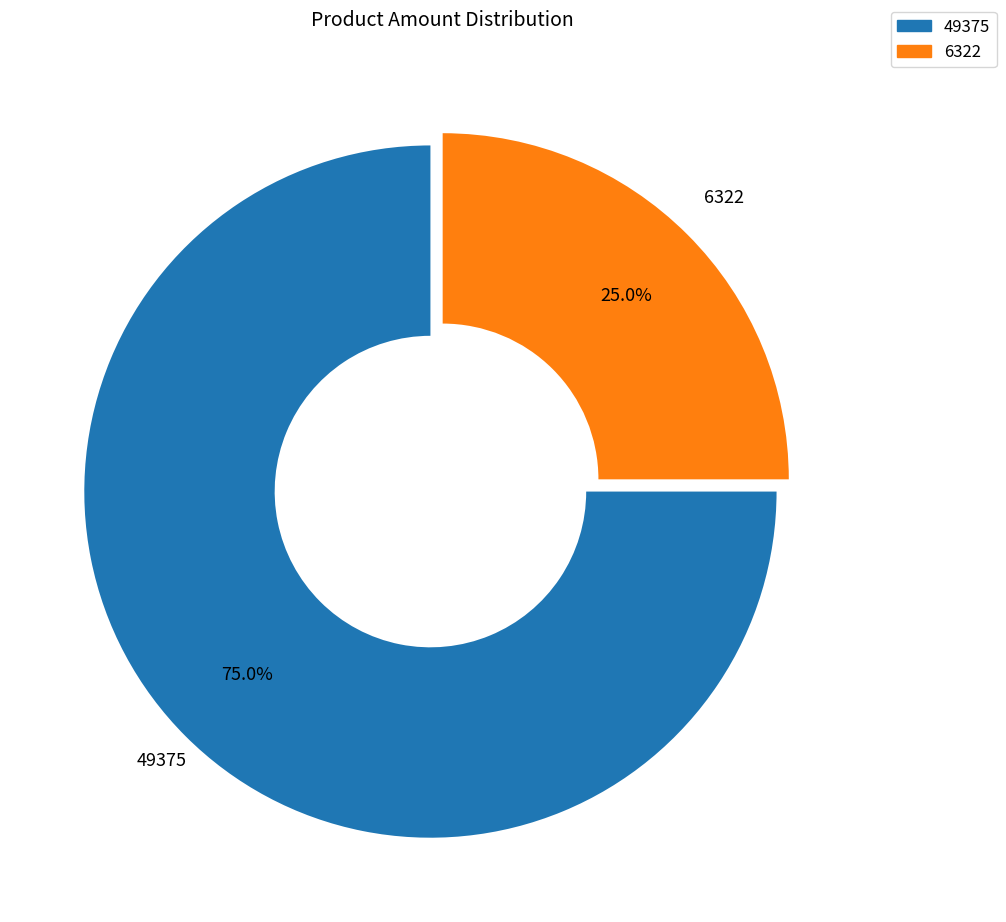

True or false: 49375 accounts for 89% of the total.

False